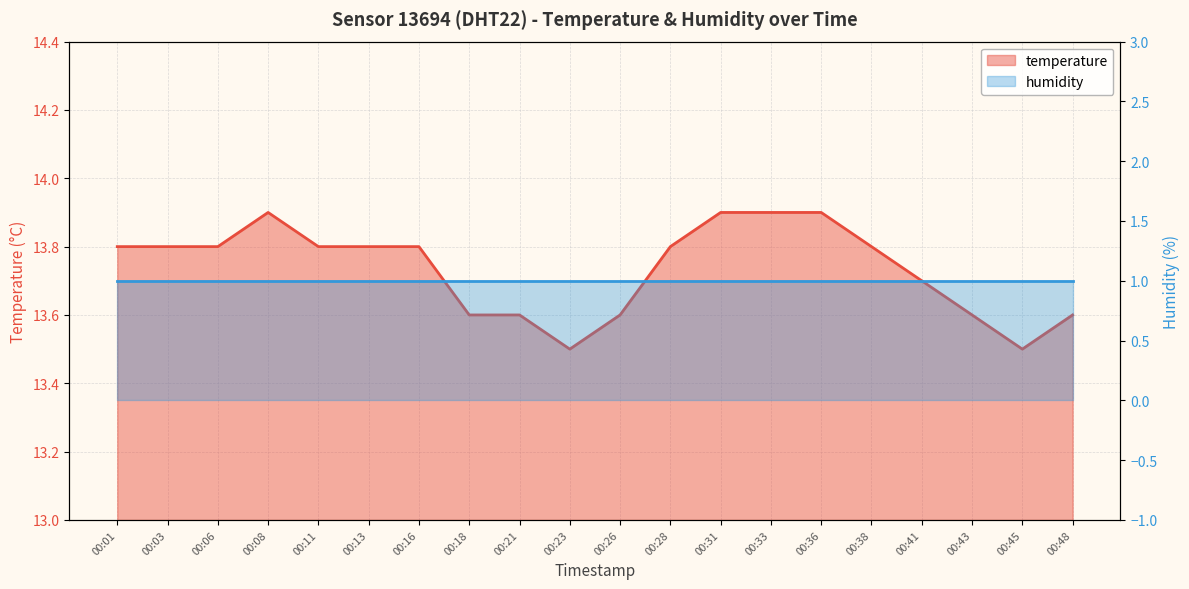

What is the change in value from 00:33 to 00:45?

-0.4